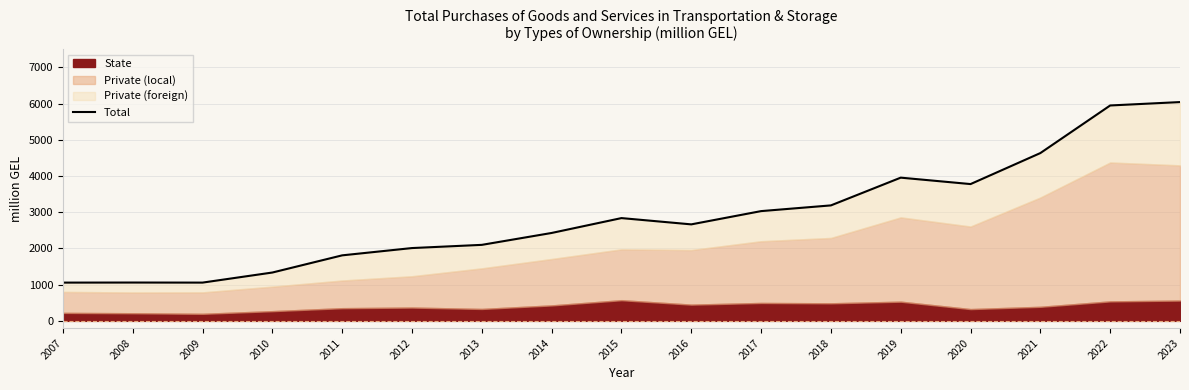

Where is the first local minimum?

2009